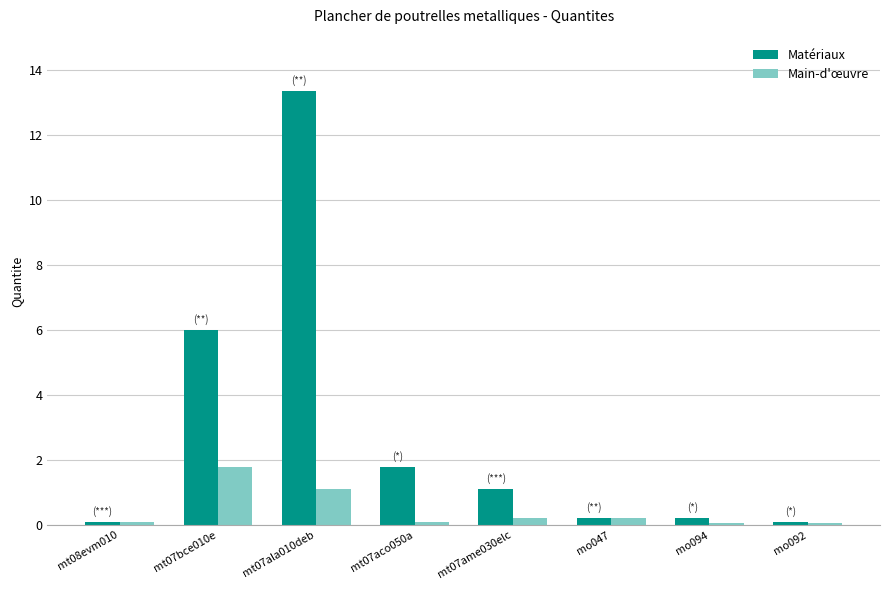

What are all the series names shown in the legend?

Matériaux, Main-d'œuvre